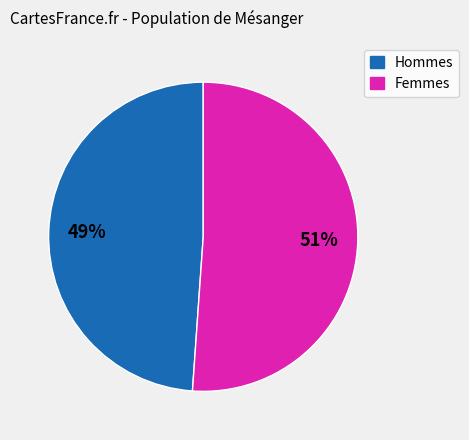

What percentage is the Hommes slice, to the nearest percent?

49%